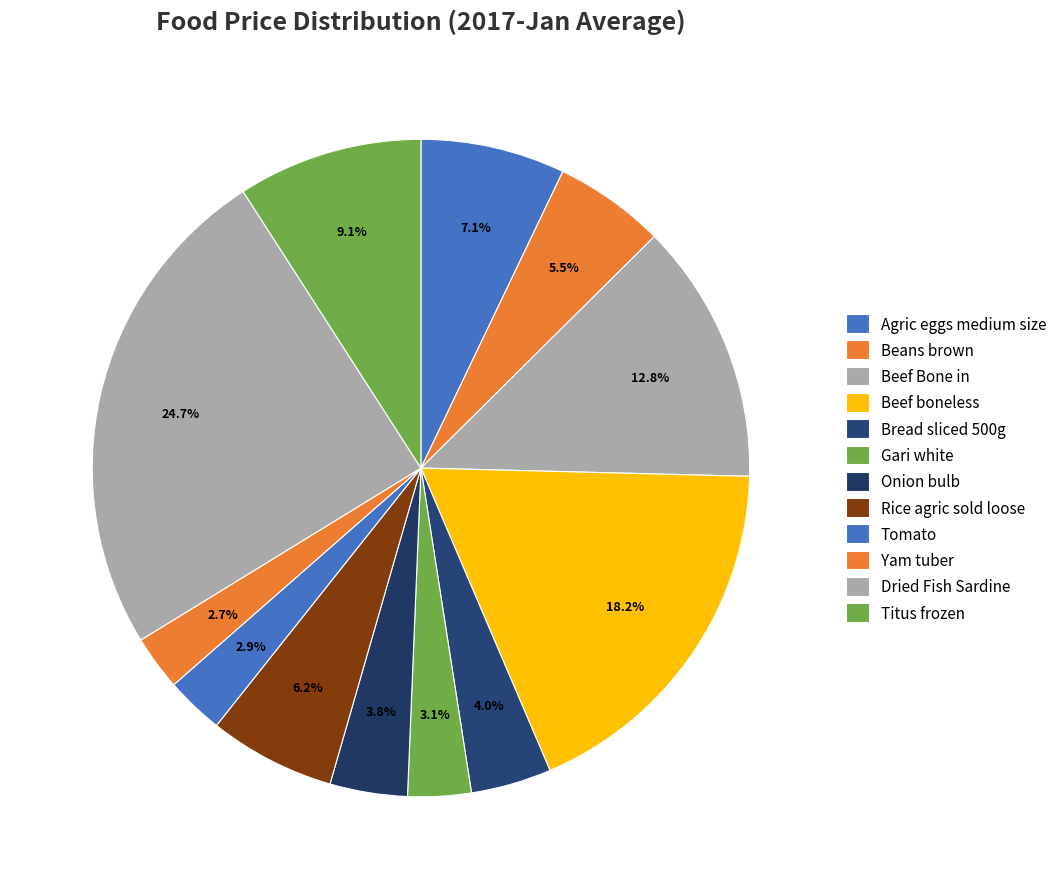

Is there a majority slice in this chart?

No